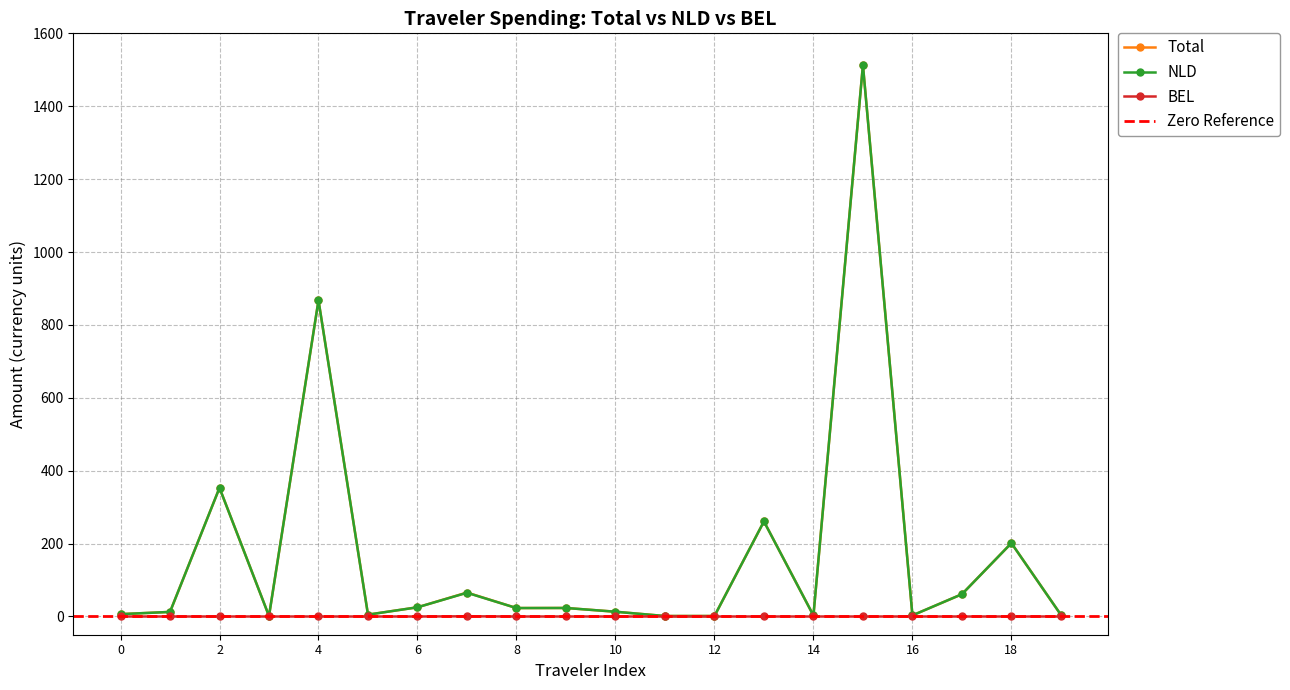

The value of Total at 2 is 353.0. True or false?

True